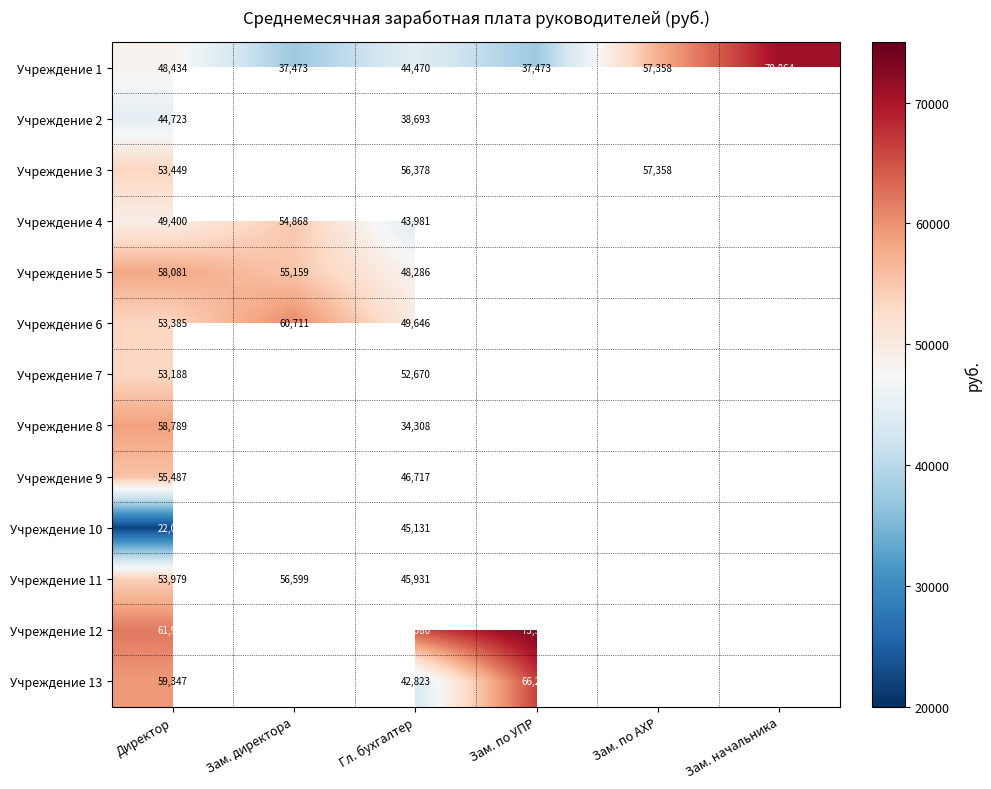

At which label does Учреждение 1 reach its peak?

Зам. начальника